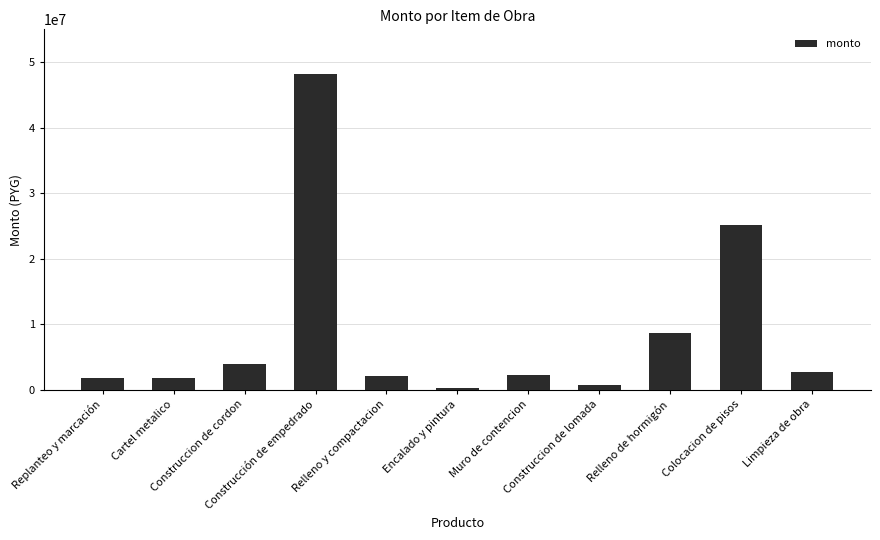

What is the greatest value displayed?

48125000